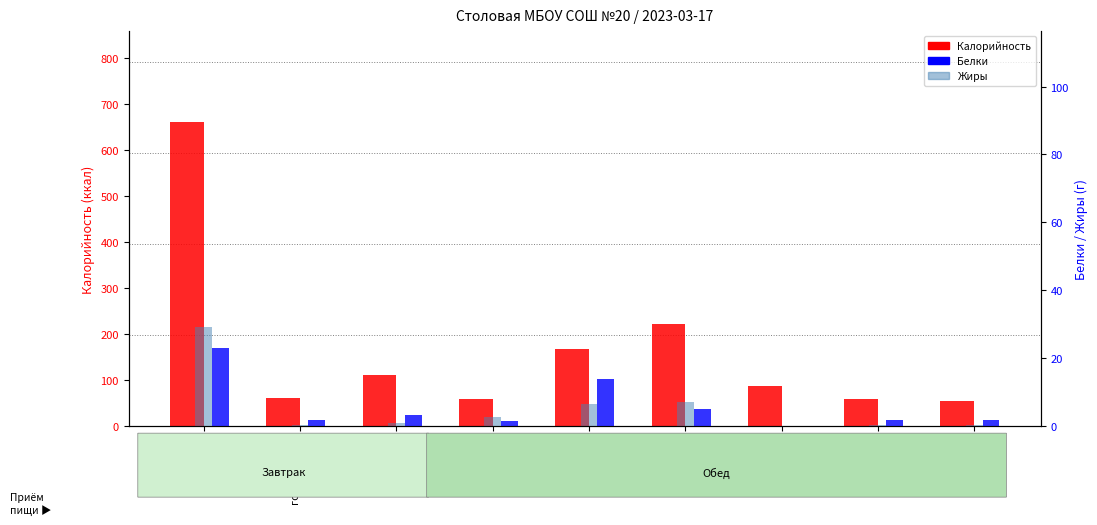

What are all the series names shown in the legend?

Калорийность, Белки, Жиры